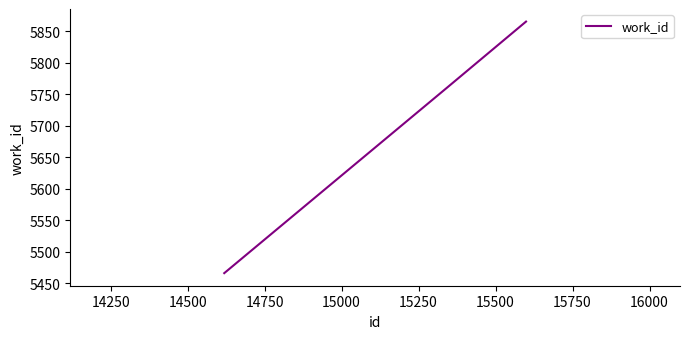

Reading right to left, extract all data points from this chart.

5865	5760	5466